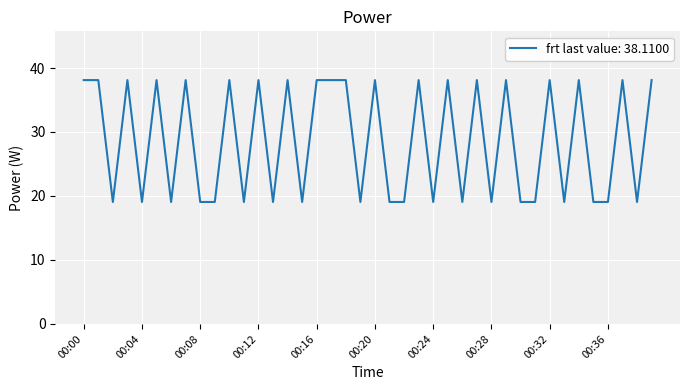

What is the minimum value shown in the chart?

19.1